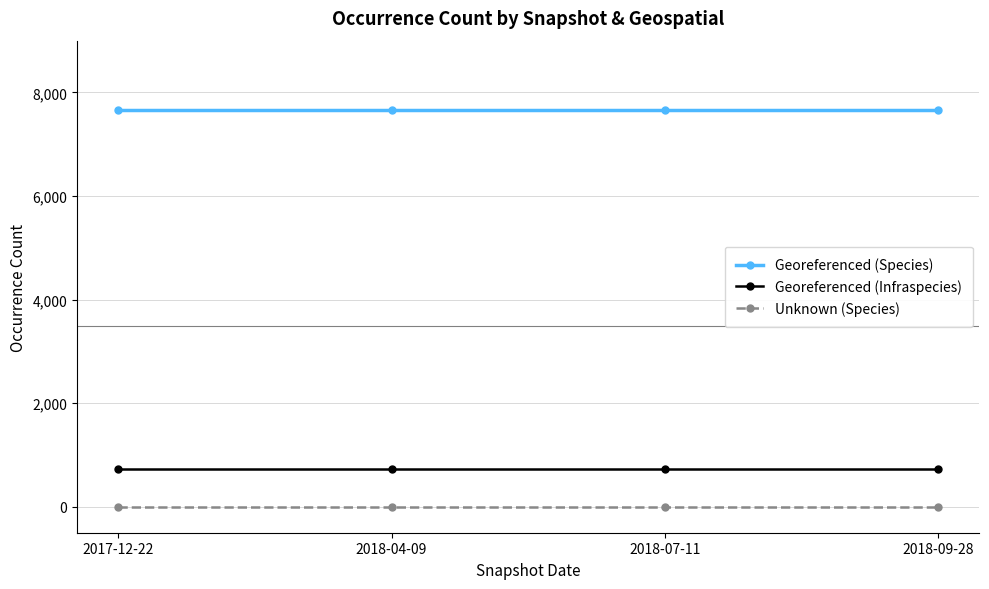

Rank the series at 2018-07-11 from highest to lowest value.

Georeferenced (Species), Georeferenced (Infraspecies), Unknown (Species)